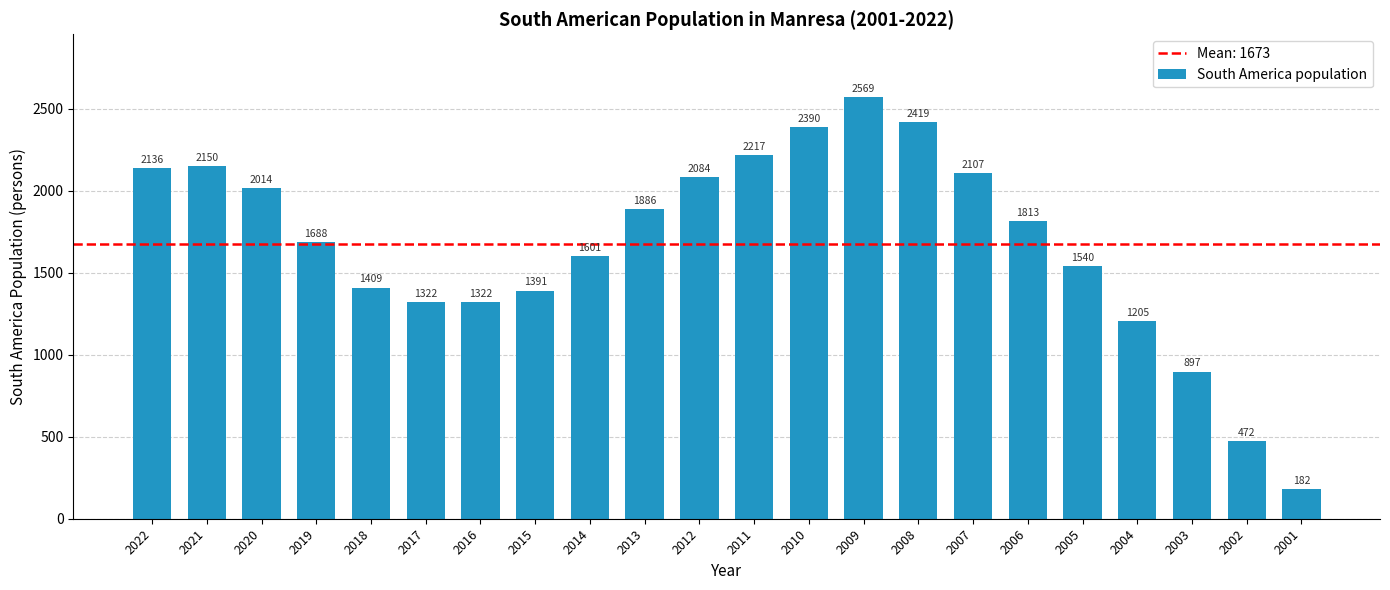

Are the bars grouped side by side (vs. stacked)?

No